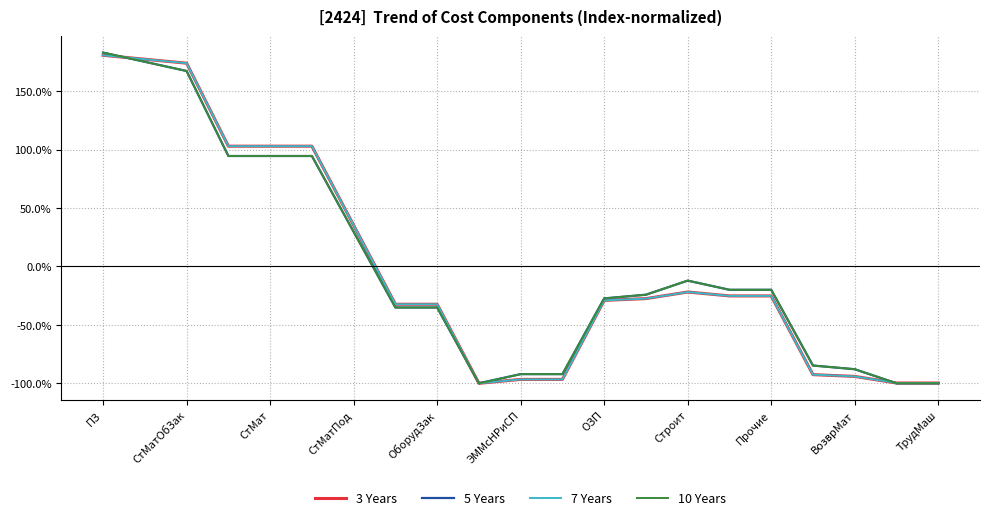

After their last crossing, which series has the higher values: 3 Years or 5 Years?

3 Years